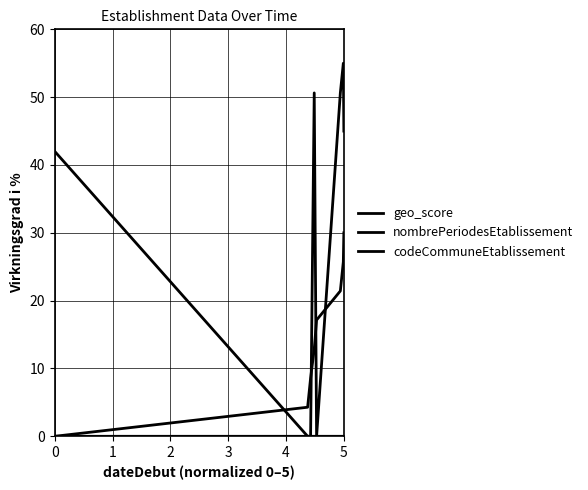

How many times do codeCommuneEtablissement and nombrePeriodesEtablissement cross each other?

1